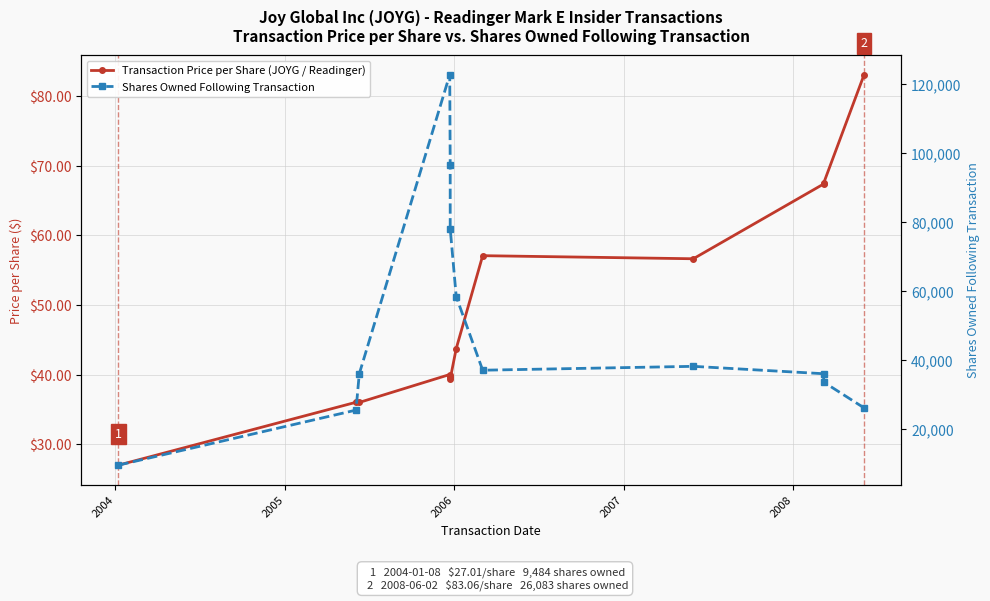

Which category has the highest value across all series?

2006